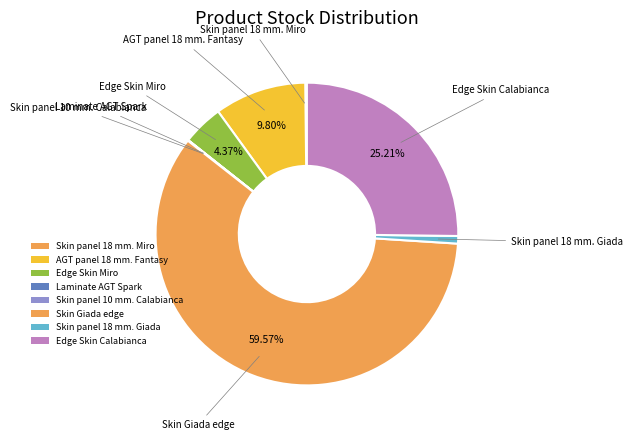

Combined, do Edge Skin Calabianca and Skin Giada edge account for over 50%?

Yes